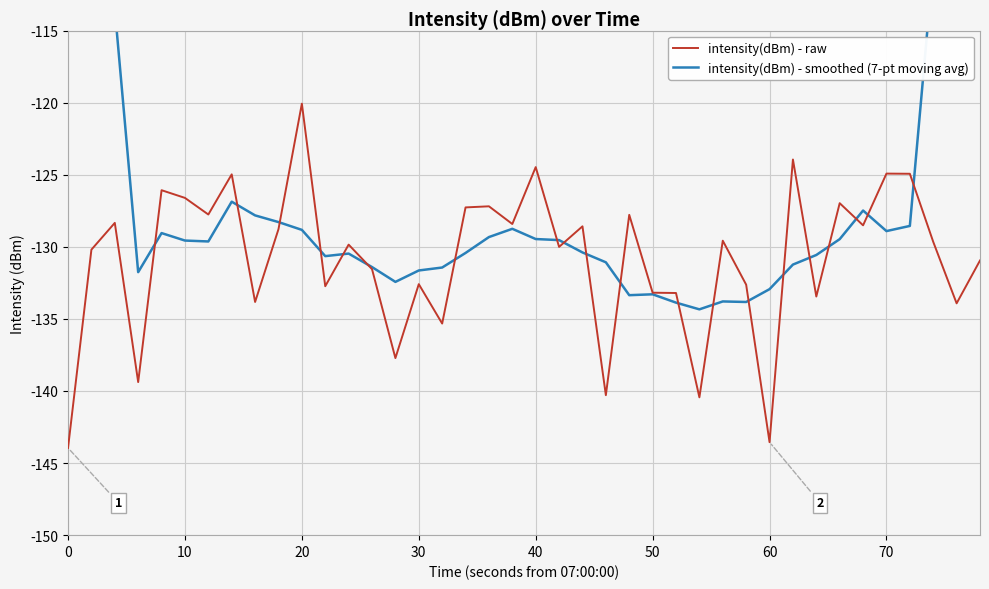

What is the maximum value for intensity(dBm) - raw?

-120.1